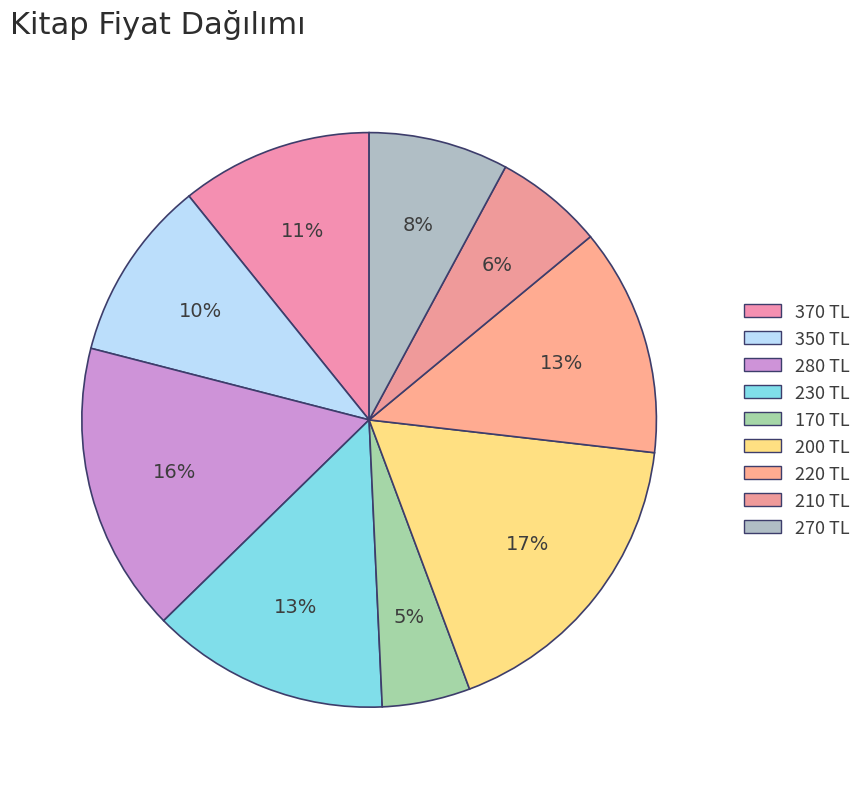

Count the number of slices in the pie.

9